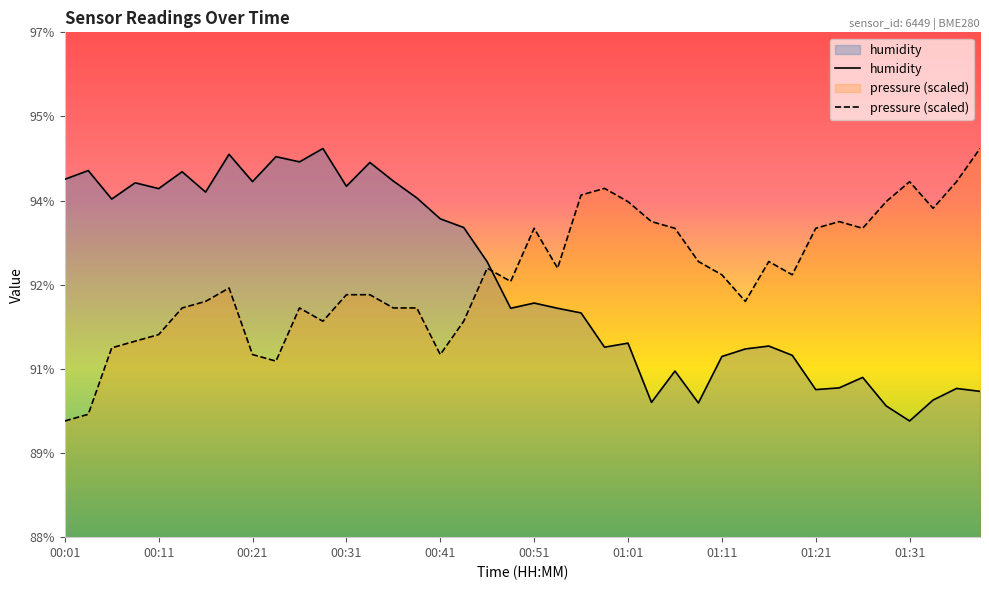

At 00:26, list the series in order from largest to smallest.

humidity, pressure